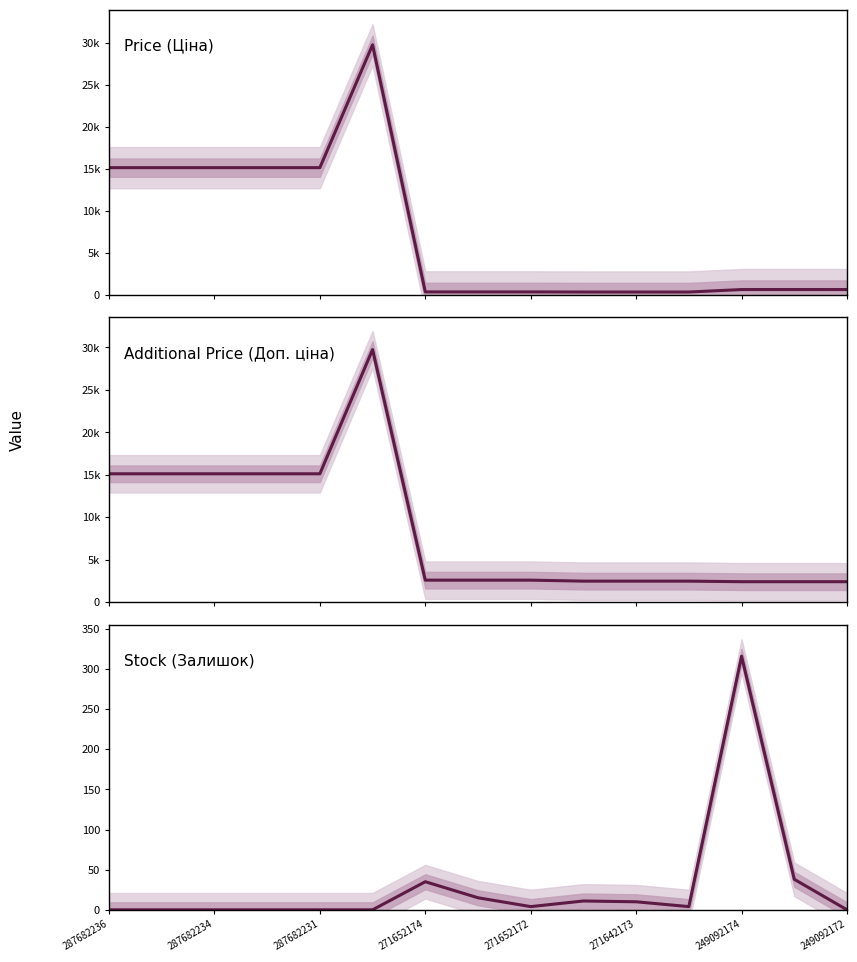

What is the difference between the Stock (Залишок) values at 14 and 11?

4.0